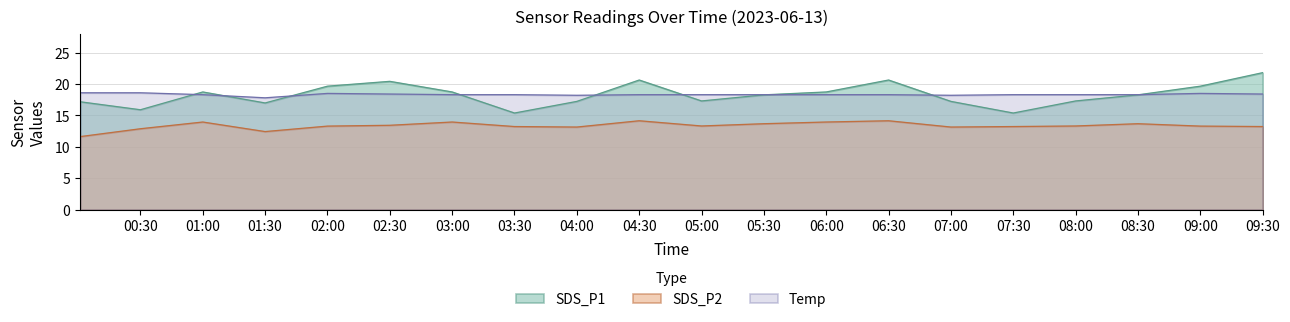

Where is the first local maximum for SDS_P2?

01:00